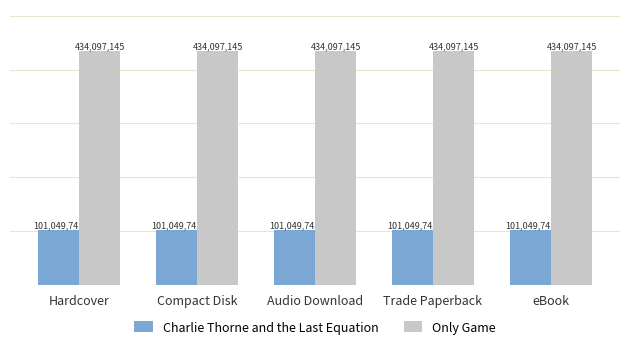

How many groups of bars are there?

5